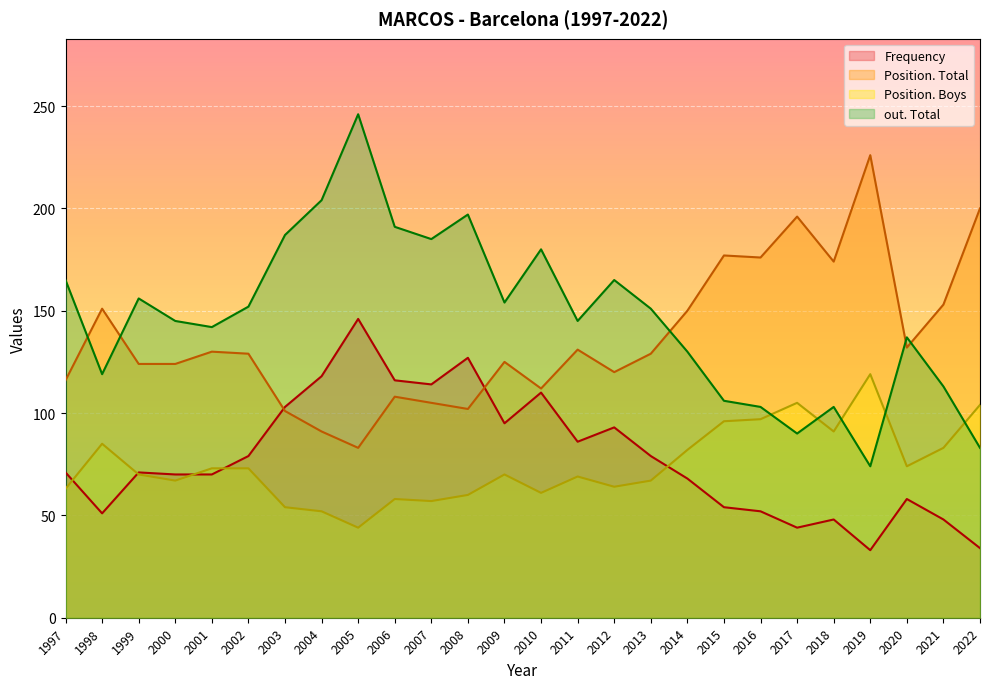

What is the sum of all out. Total values?

3823